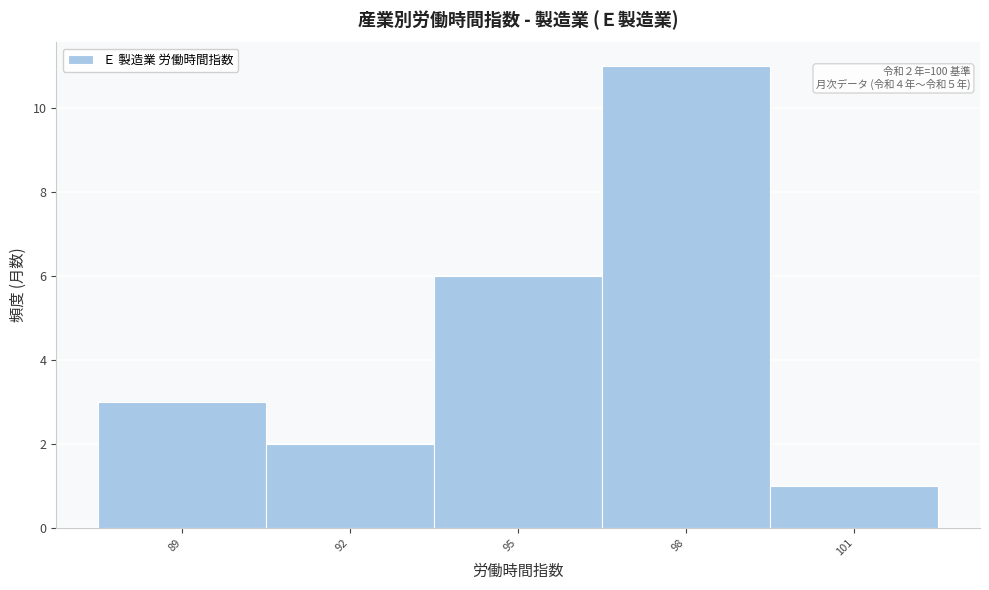

Reading right to left, transcribe all the data shown in this chart.

101=1	98=11	95=6	92=2	89=3